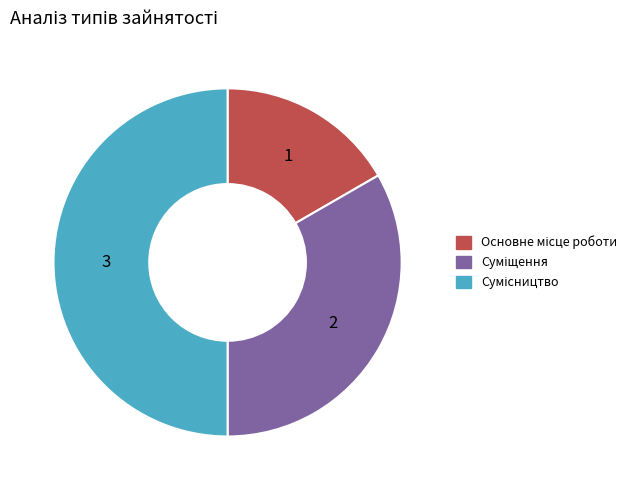

How many segments does this pie chart have?

3